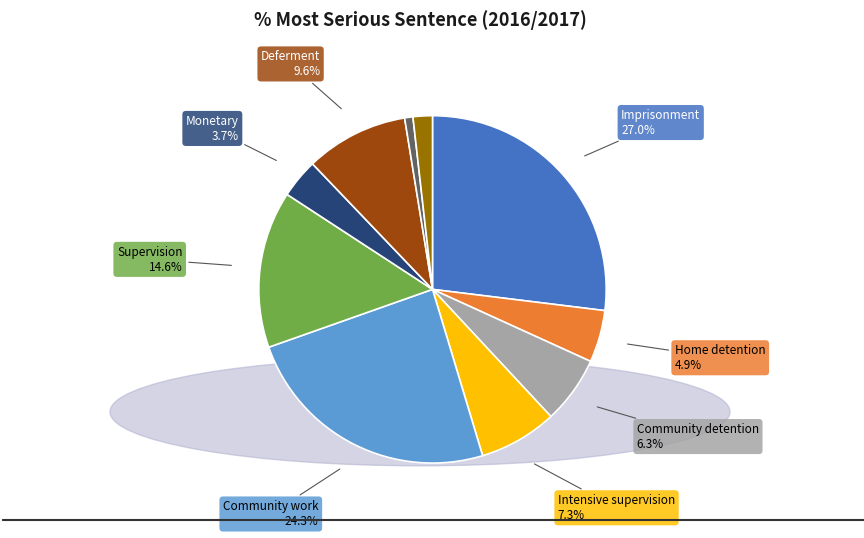

Is there a majority slice in this chart?

No